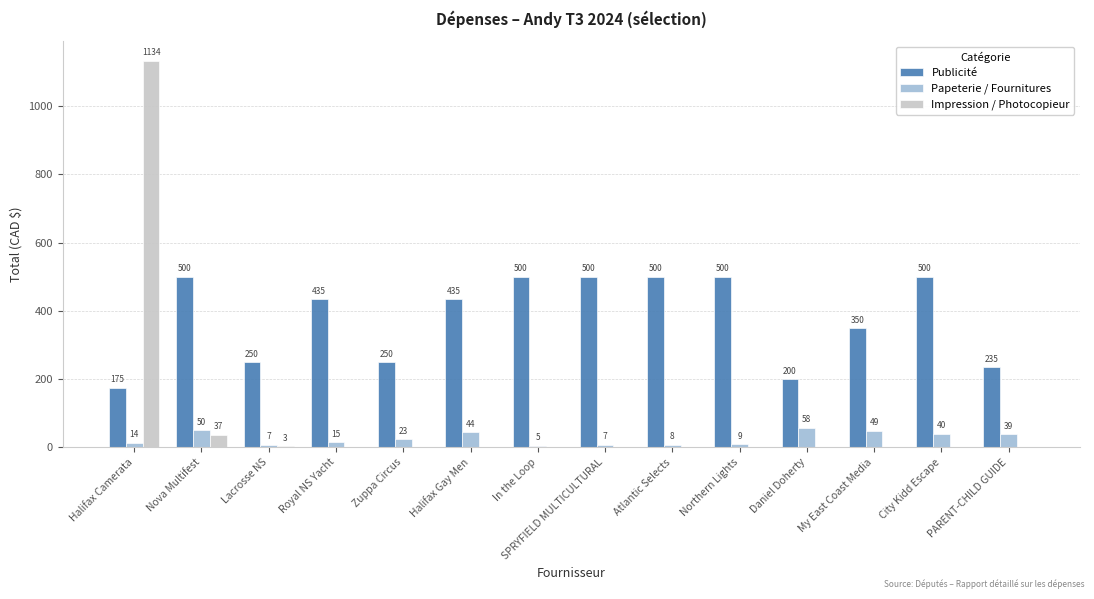

How many groups of bars are there?

14